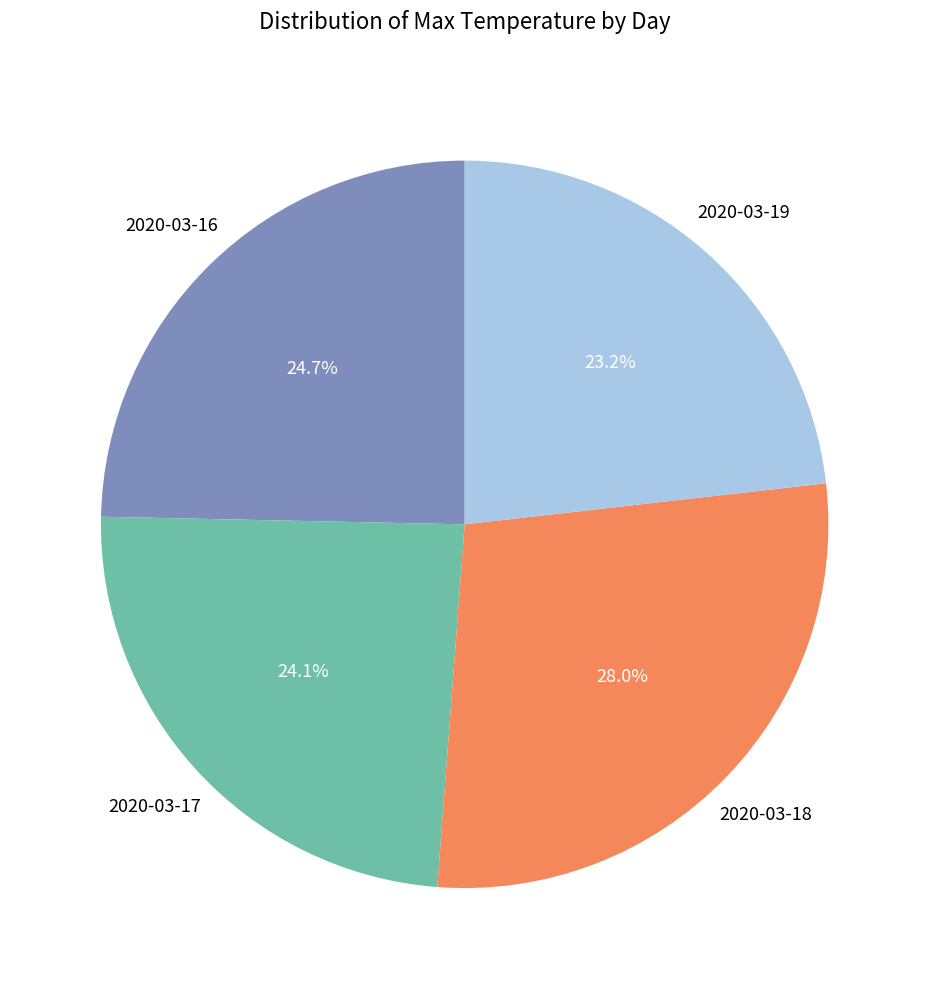

Does any single category account for the majority?

No